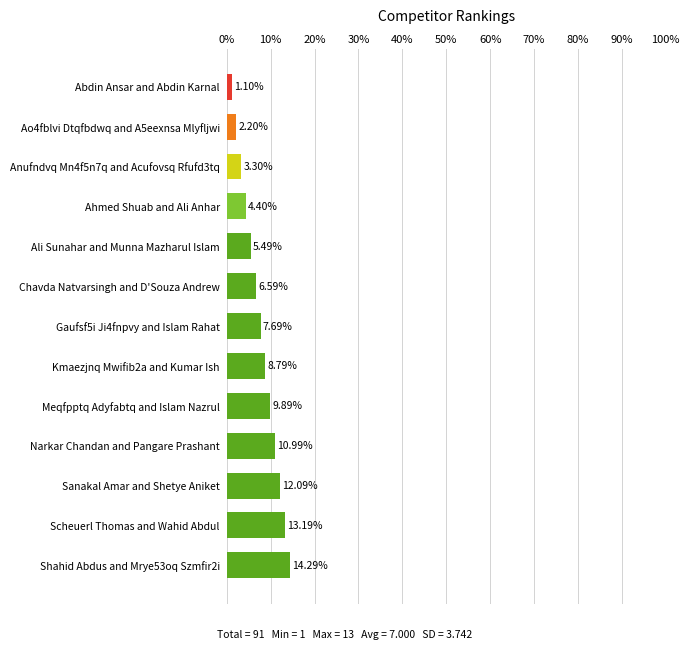

What is the minimum value shown in the chart?

1.1